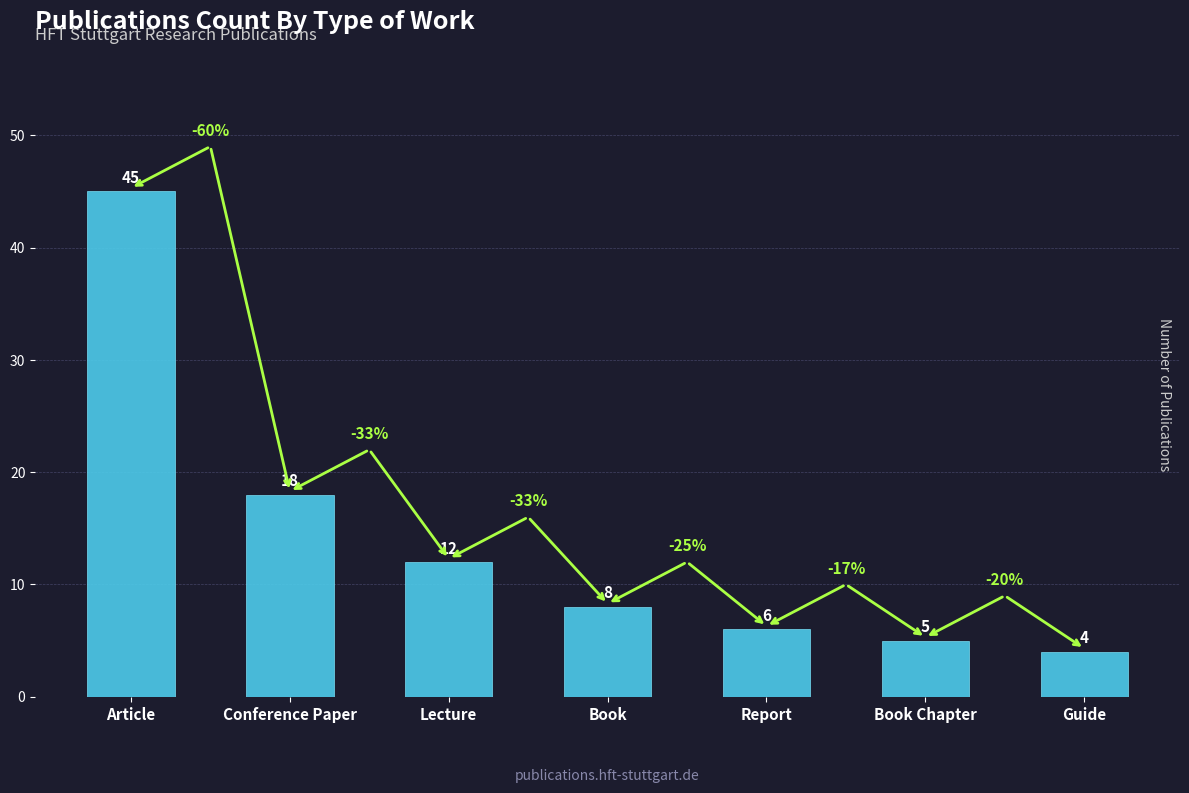

Which category has the highest value across all series?

Article